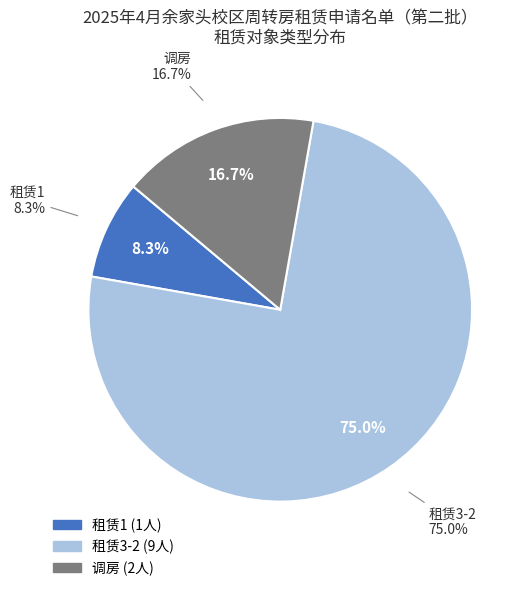

Which category has the biggest portion of the pie?

租赁3-2